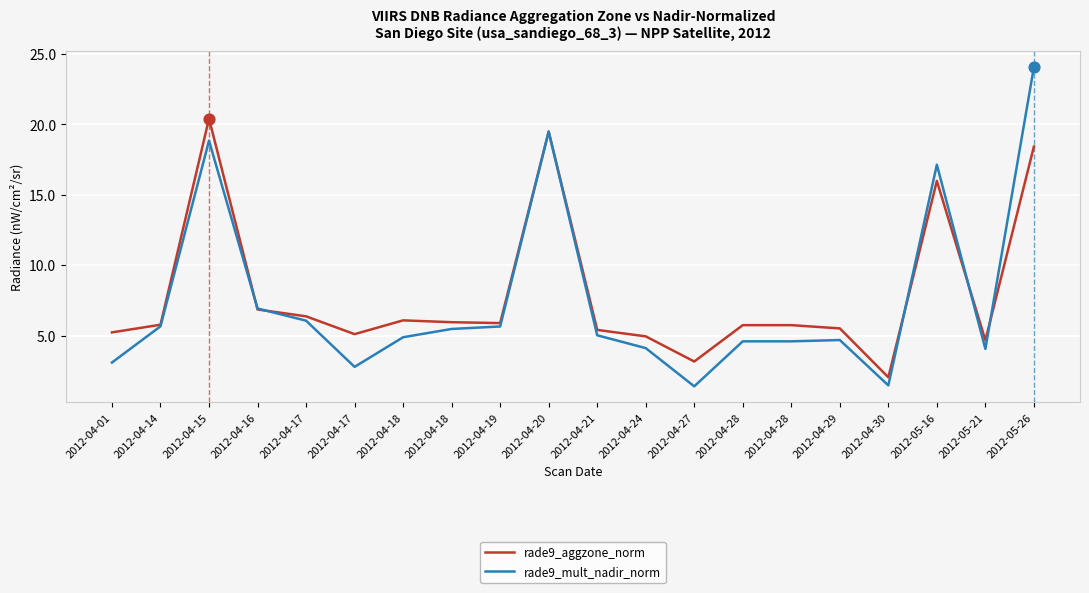

Does the chart have visible grid lines?

Yes